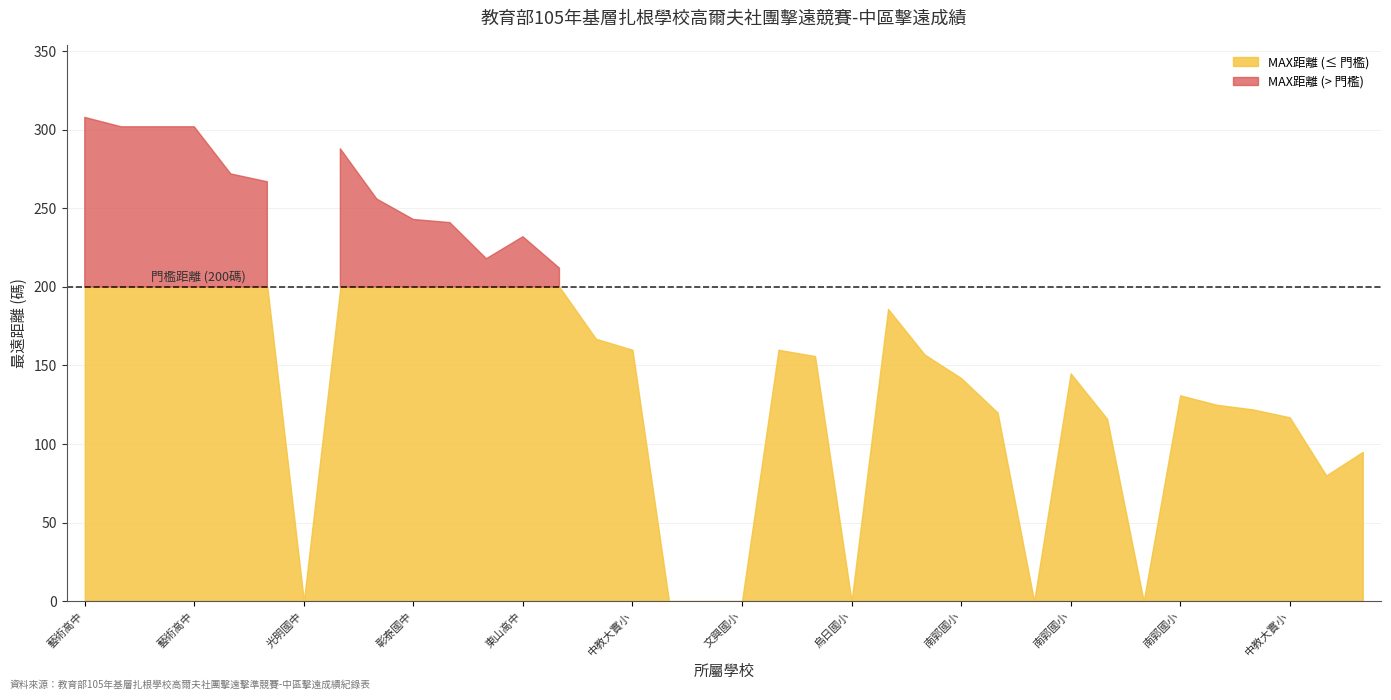

What is the label of the 8th point from the left?

彰興國中